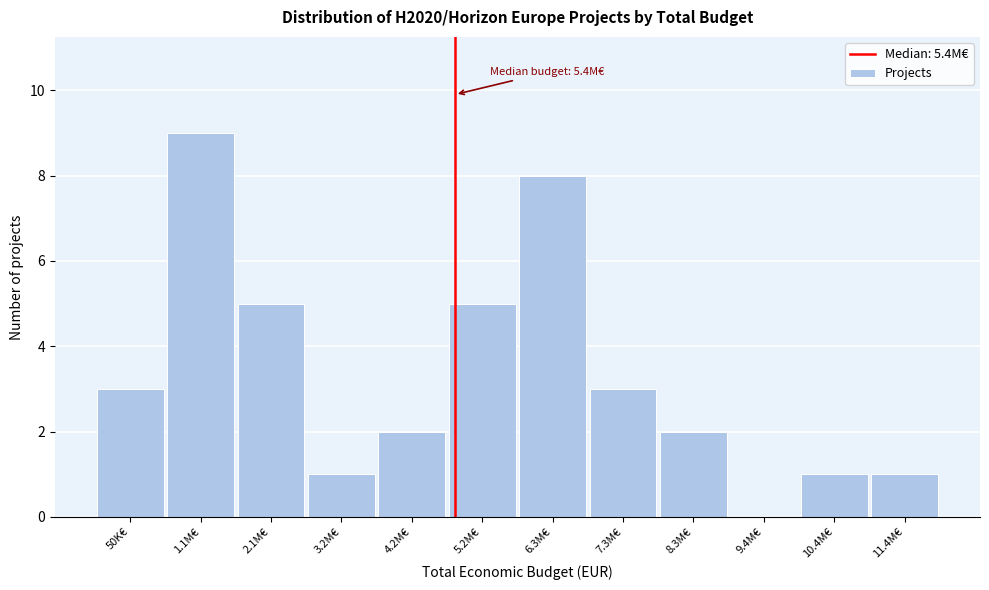

Reading left to right, list all the values displayed in this chart.

50K€=3	1.1M€=9	2.1M€=5	3.2M€=1	4.2M€=2	5.2M€=5	6.3M€=8	7.3M€=3	8.3M€=2	9.4M€=0	10.4M€=1	11.4M€=1